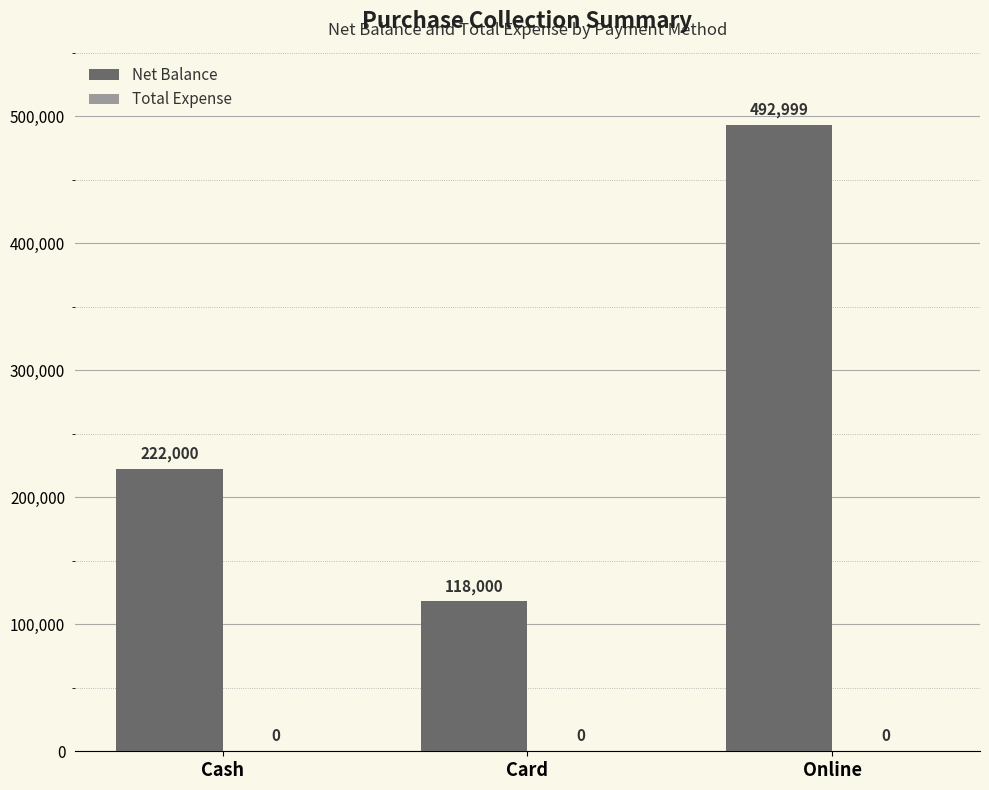

The value at Cash is 329406. True or false?

False